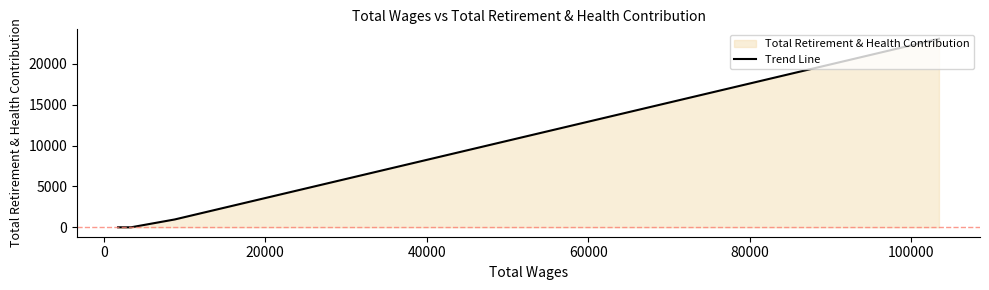

True or false: there are more than 1 points higher than both neighbors.

False